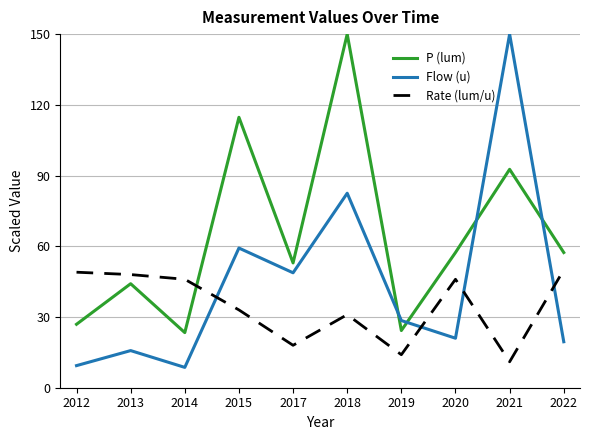

What is the average value of the Rate (lum/u) series?

34.6